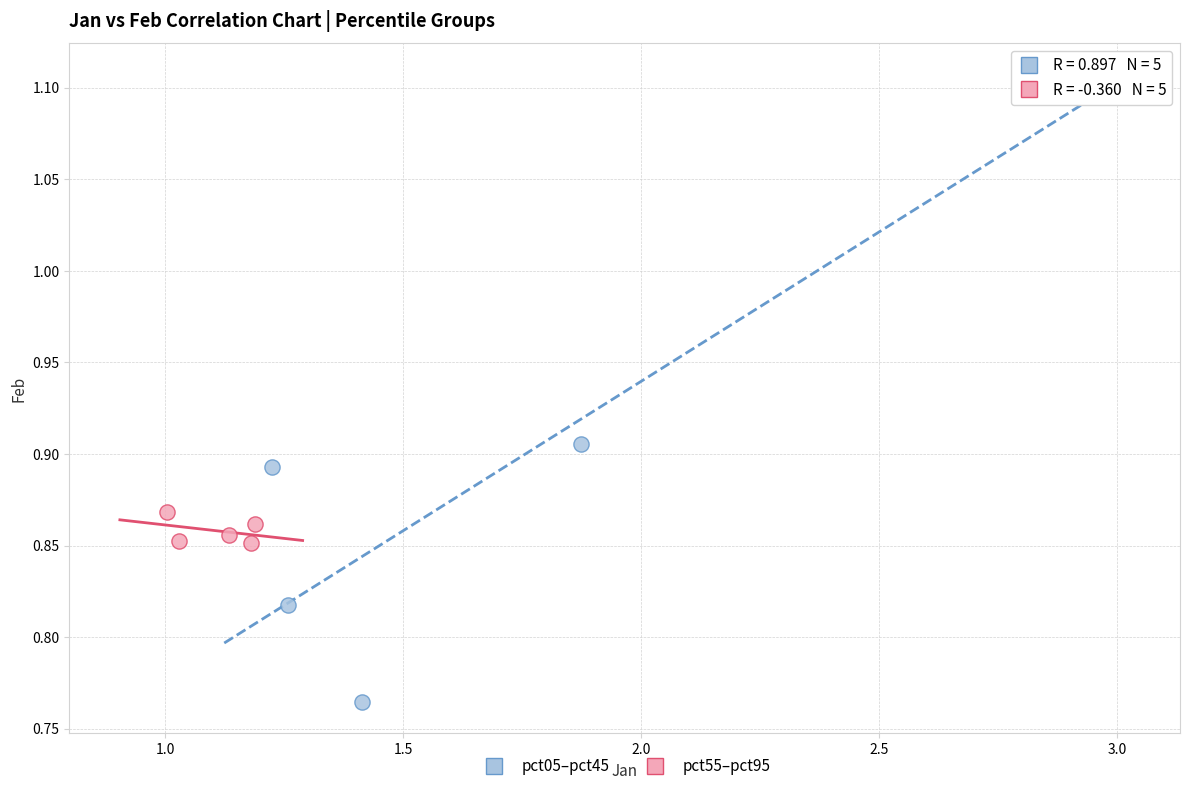

Which series contains the lowest Y value?

pct05–pct45